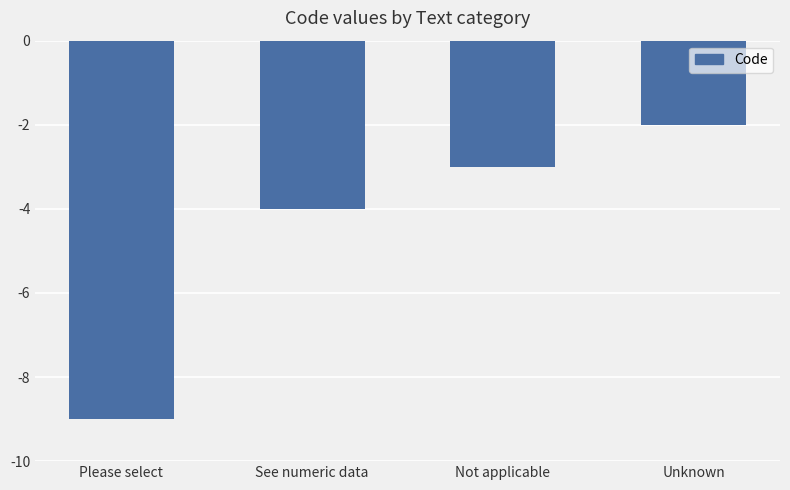

What is the sum of all values?

-18